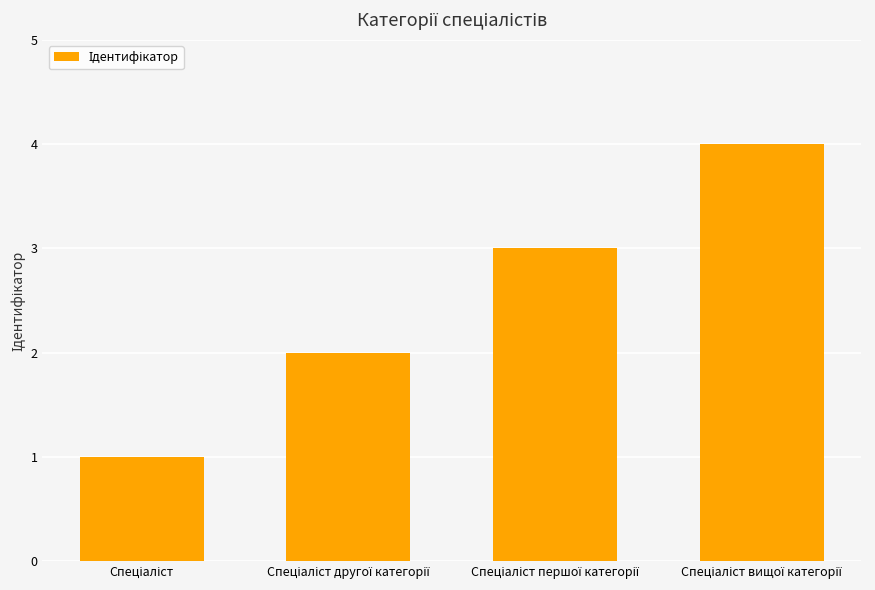

What is the difference between the maximum and minimum values?

3